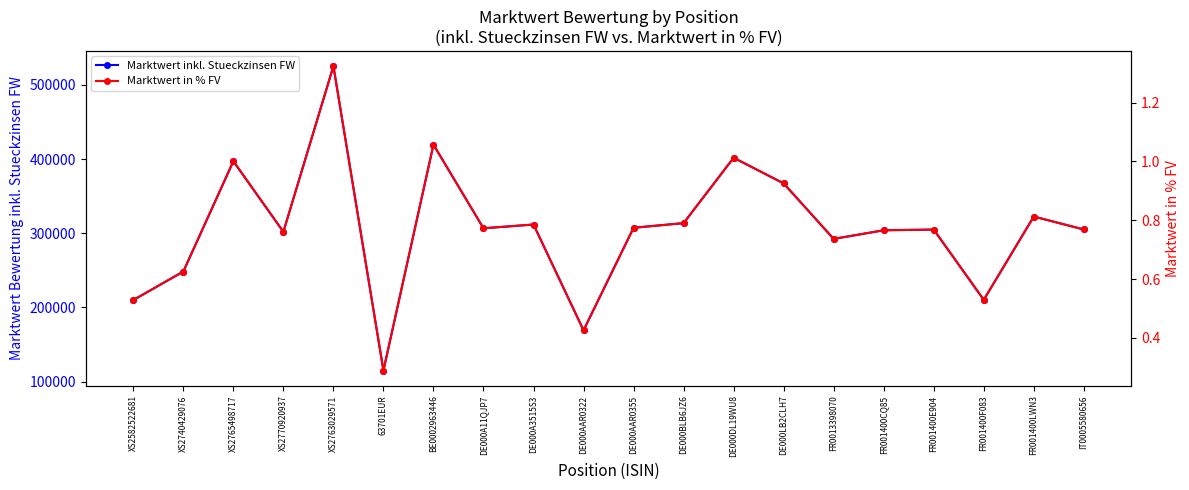

Is it true that Marktwert inkl. Stueckzinsen FW equals 137471.8 at BE0002963446?

False